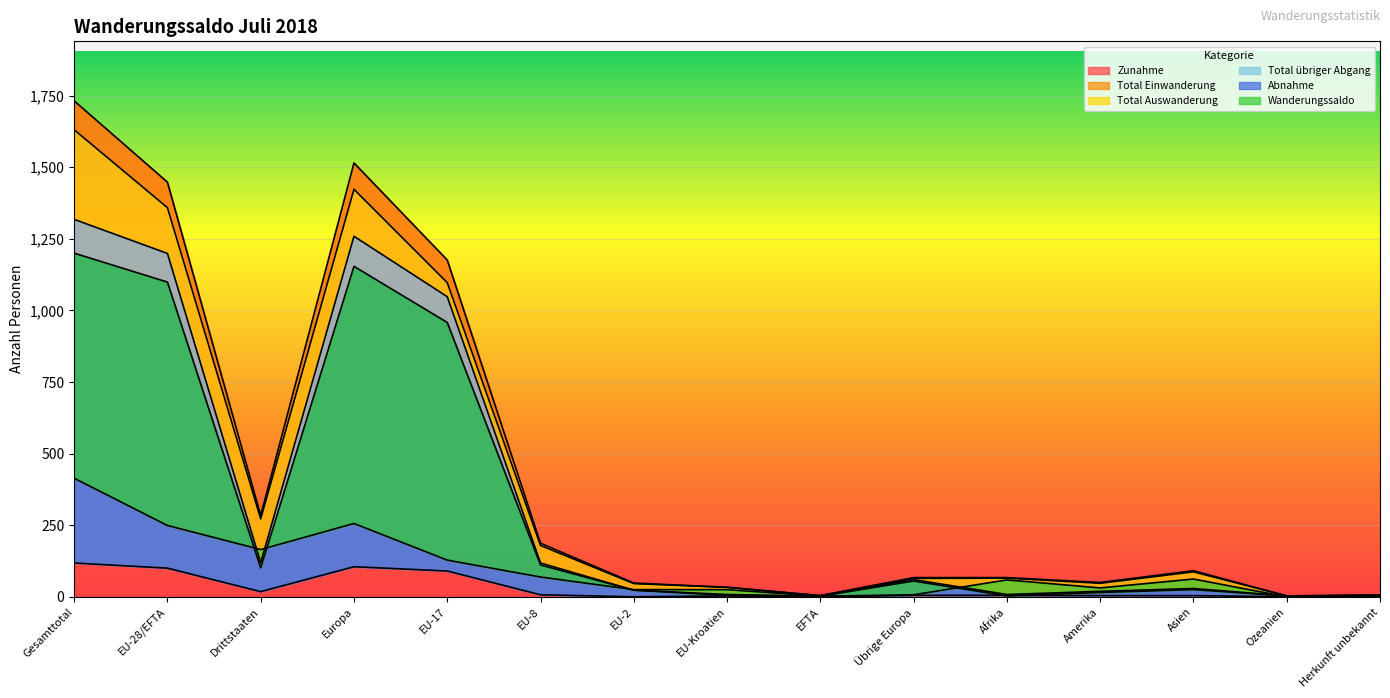

Is the value of Wanderungssaldo at Amerika greater than the value of Abnahme at EU-2?

Yes